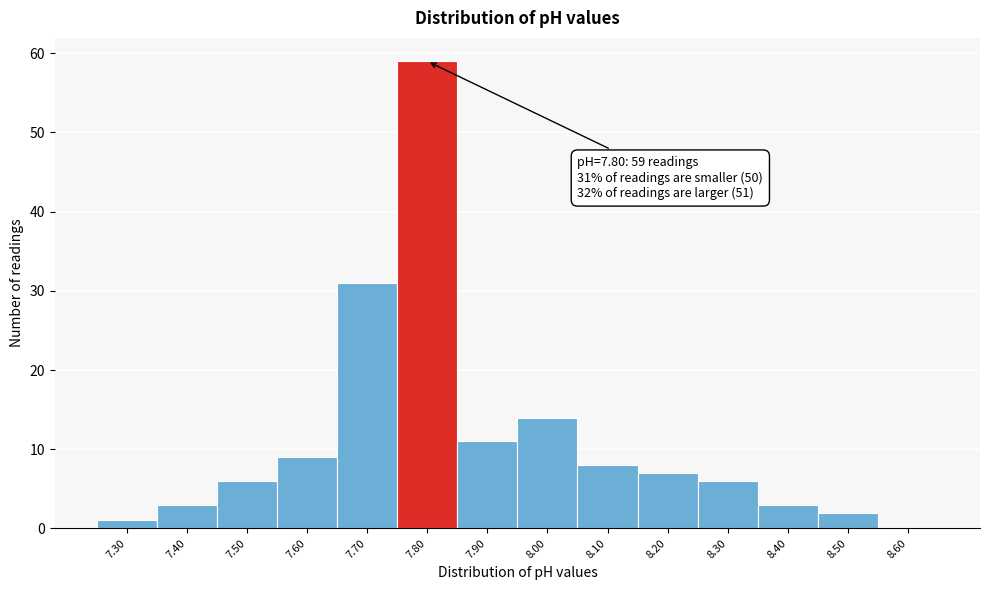

Over which range of the x-axis is the bar tallest?

7.75 to 7.85